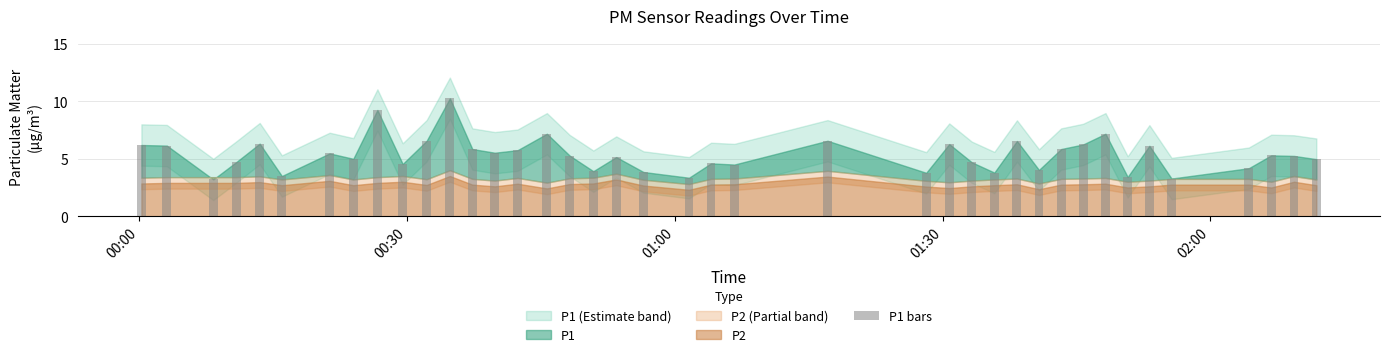

What is the maximum value shown in the chart?

10.3